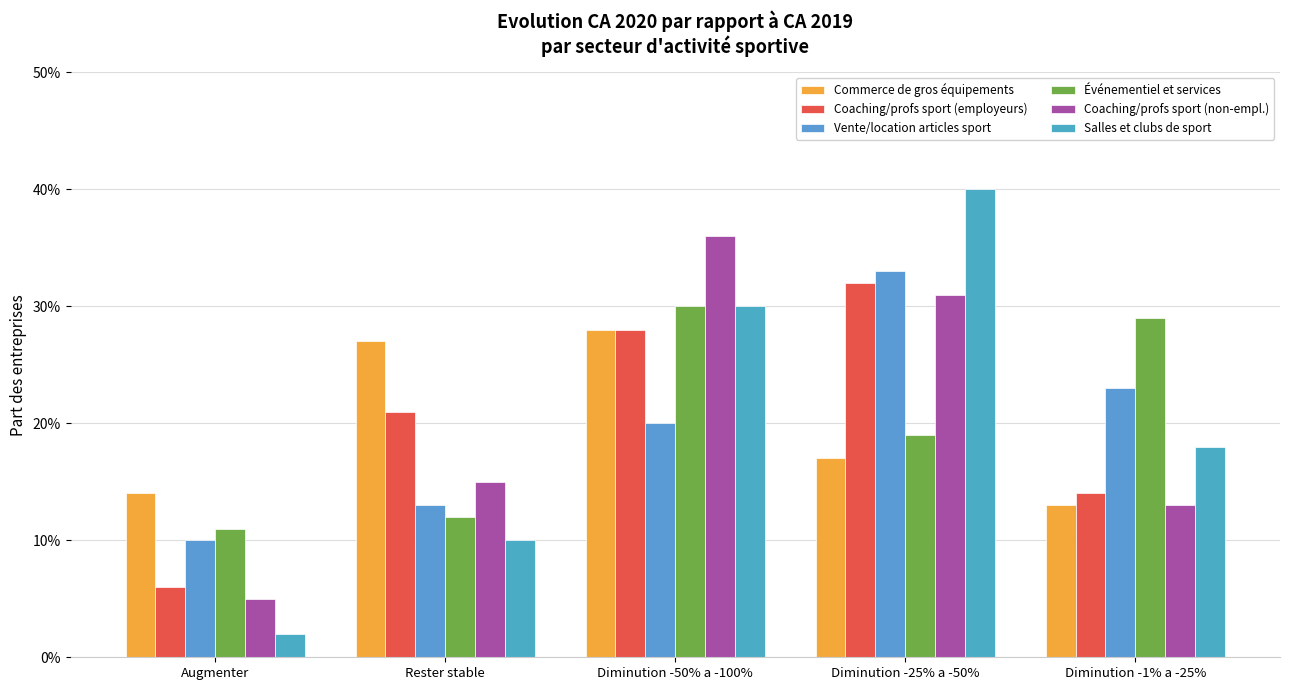

At Augmenter, list the series in order from largest to smallest.

Commerce de gros équipements, Événementiel et services, Vente/location articles sport, Coaching/profs sport (employeurs), Coaching/profs sport (non-empl.), Salles et clubs de sport